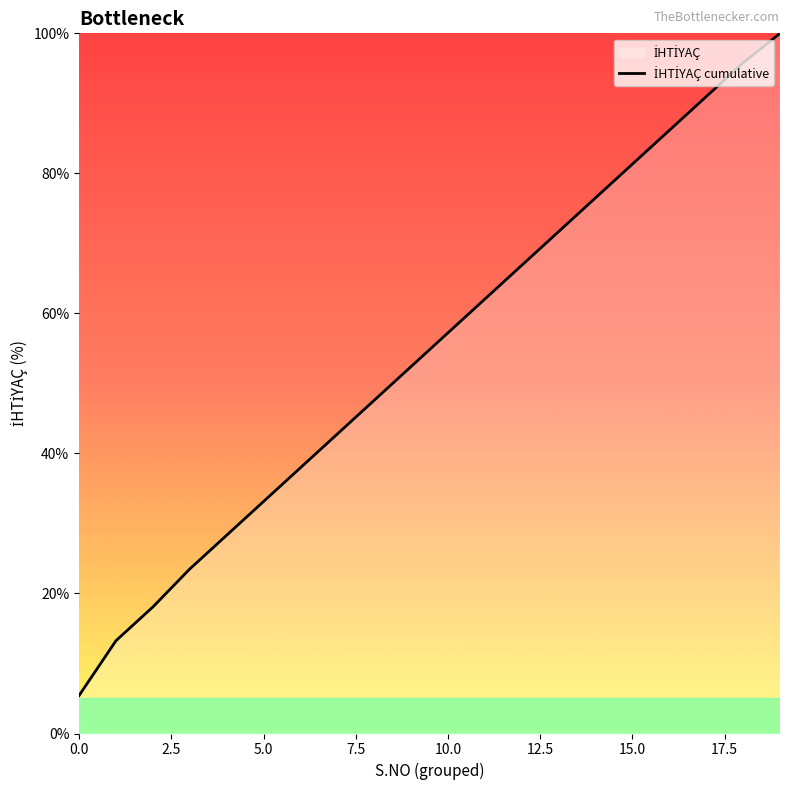

What is the label of the 3rd point from the right?

17